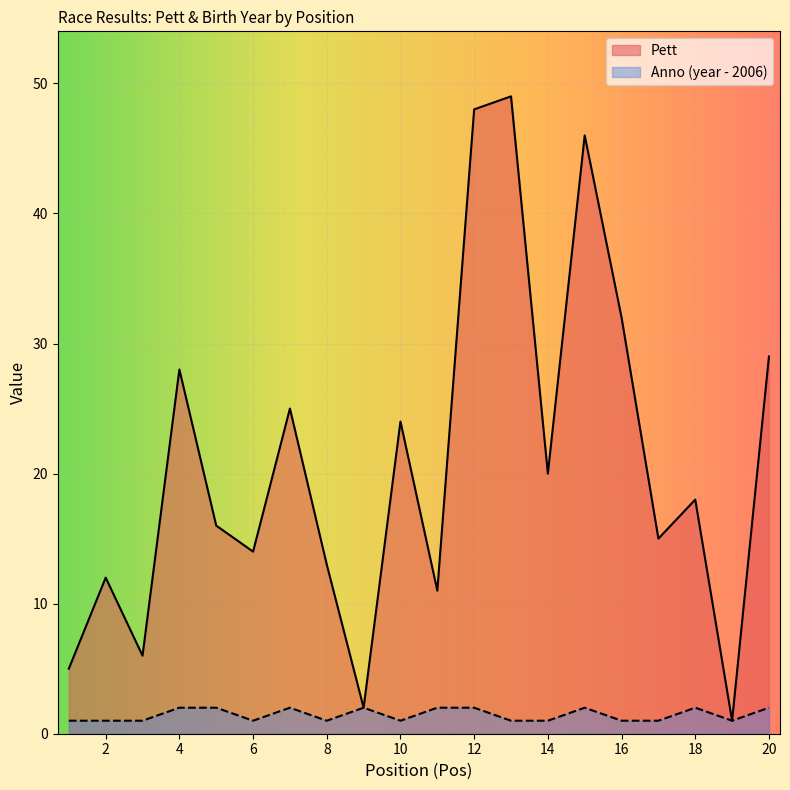

True or false: Pett and Anno intersect in this chart.

False